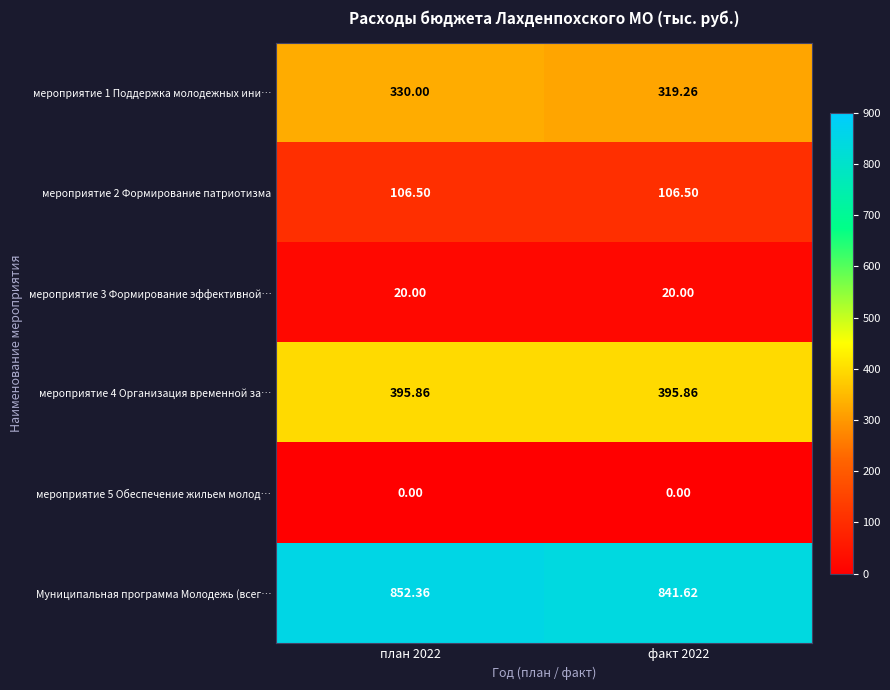

Is the value of мероприятие 3 Формирование эффективной… at факт 2022 greater than the value of мероприятие 2 Формирование патриотизма at факт 2022?

No